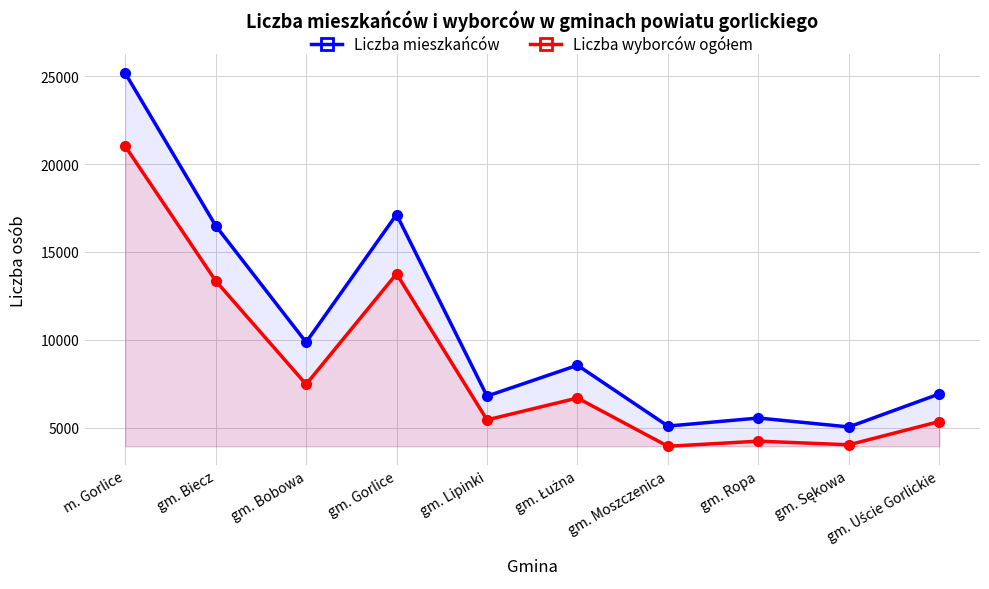

What position from the right is gm. Sękowa?

2